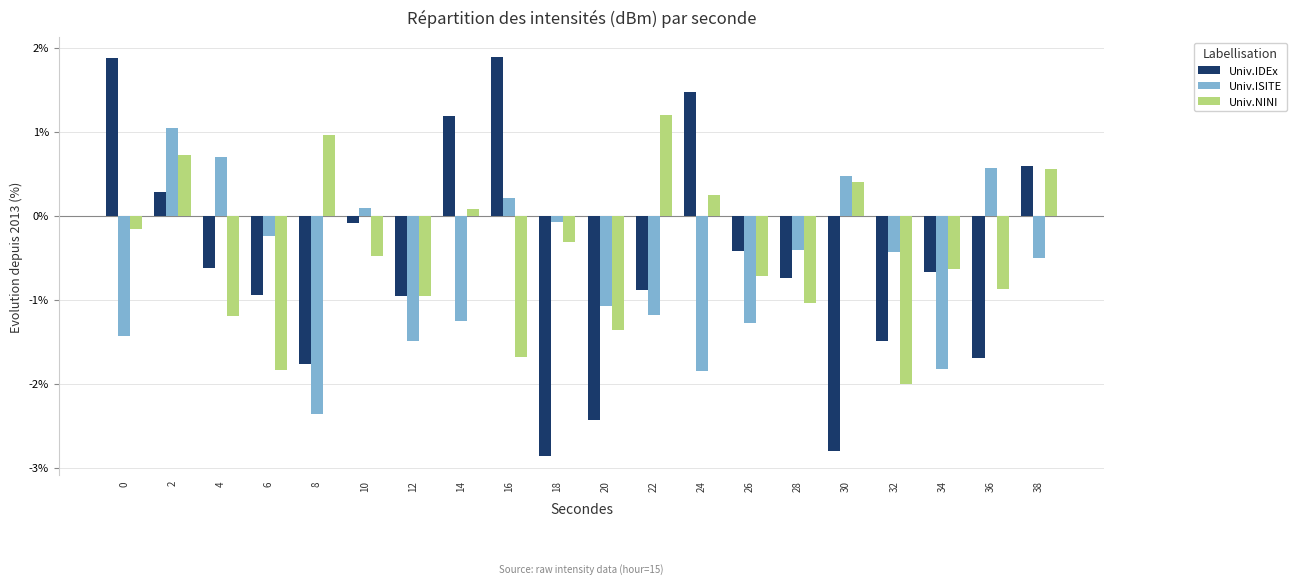

How many positive values does the Univ.ISITE series have?

6